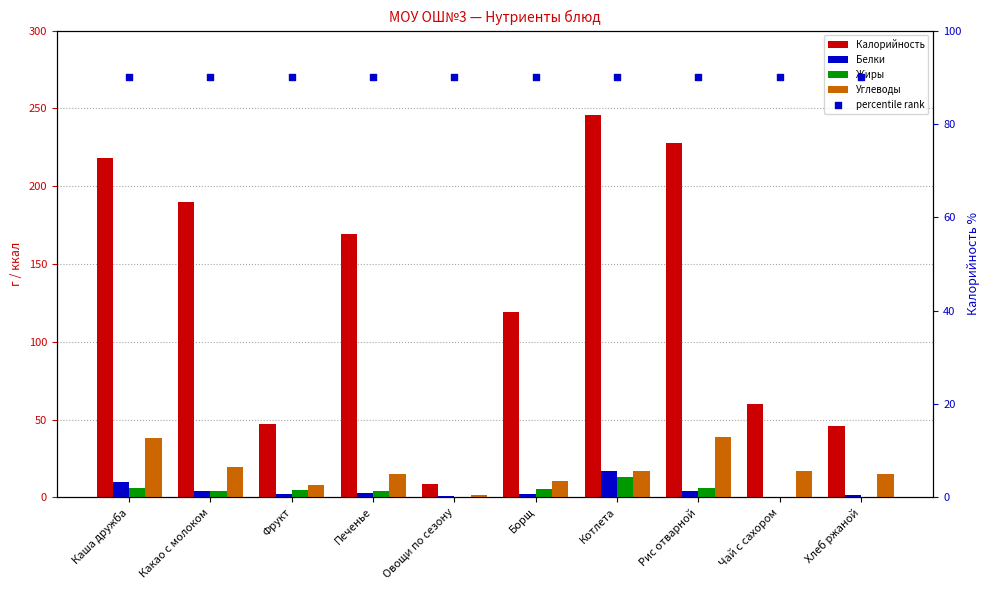

At which category is the sum across all series the highest?

Котлета